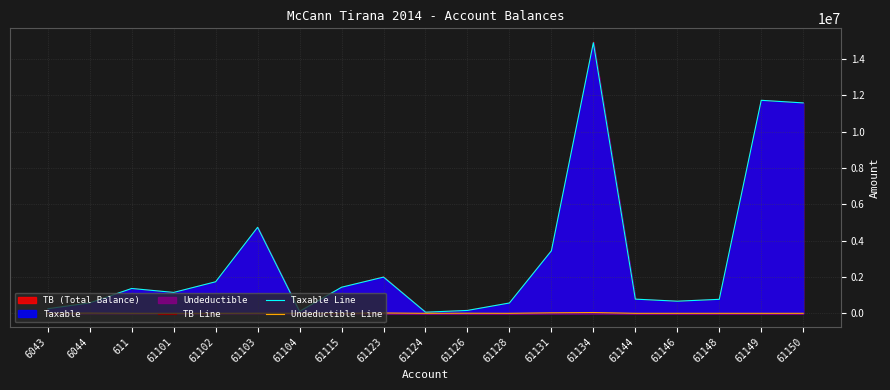

What is the difference between the Taxable Line values at 61148 and 61101?

379962.7